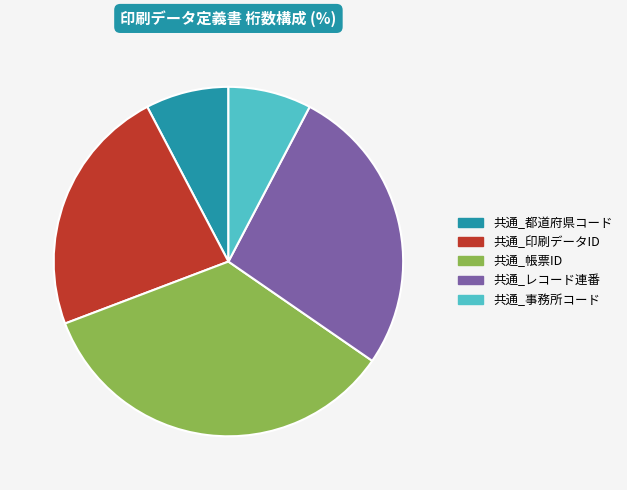

Is it true that 共通_帳票ID is 21% of the pie?

False